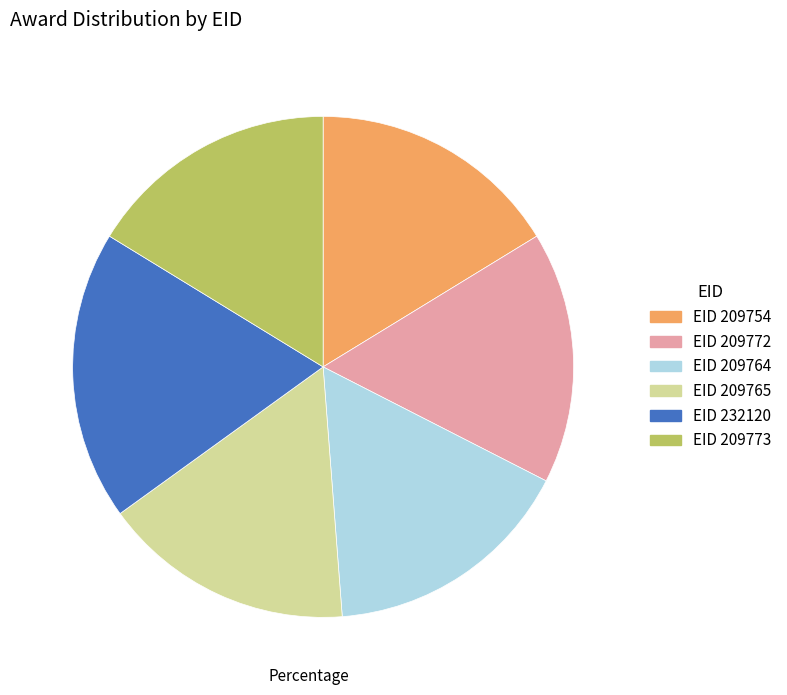

Count the number of slices in the pie.

6